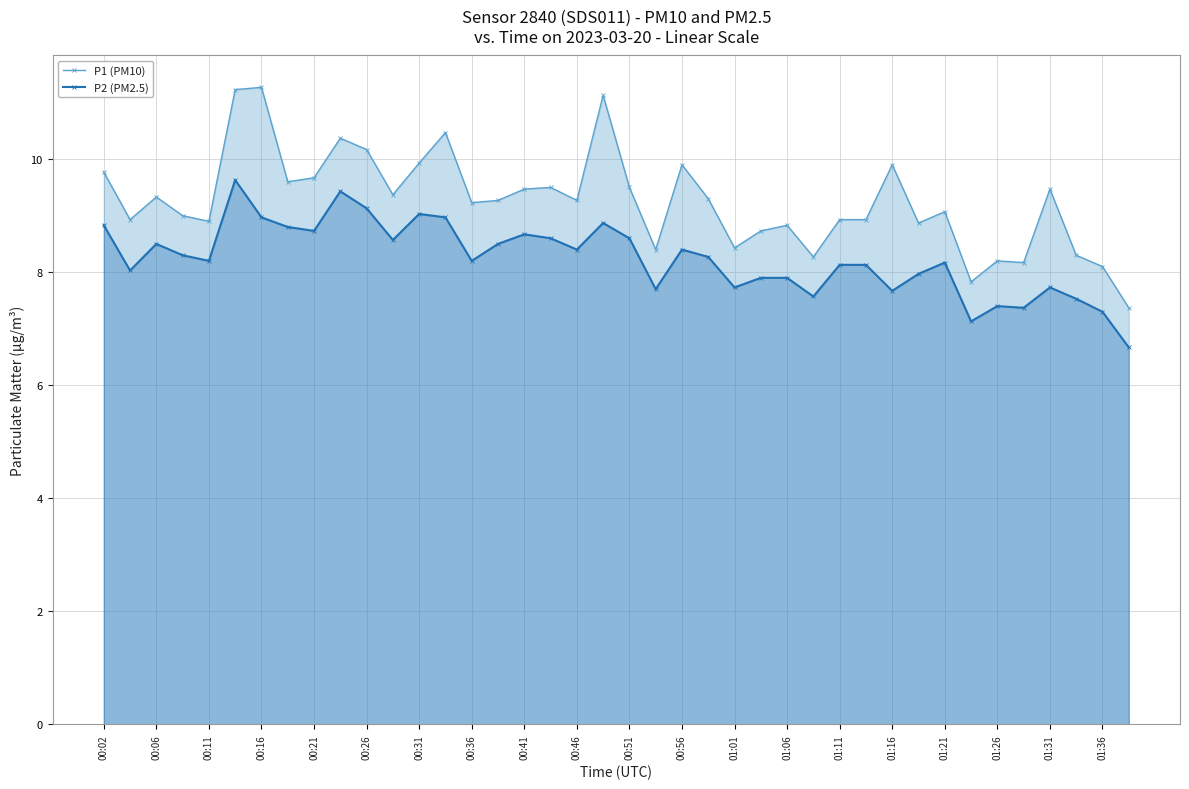

True or false: P2 (PM2.5) has a value of 10.8 at 01:21.

False